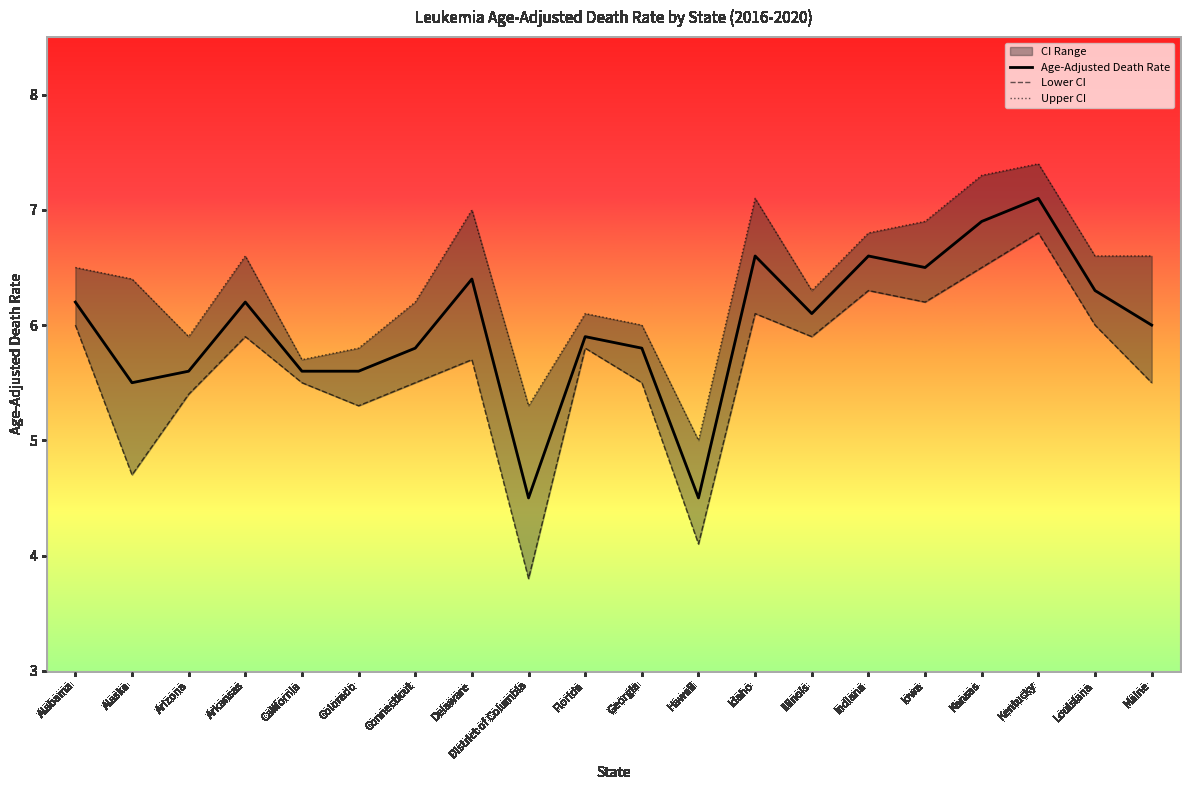

Is the value of Lower CI at Idaho greater than the value of Upper CI at Hawaii?

Yes